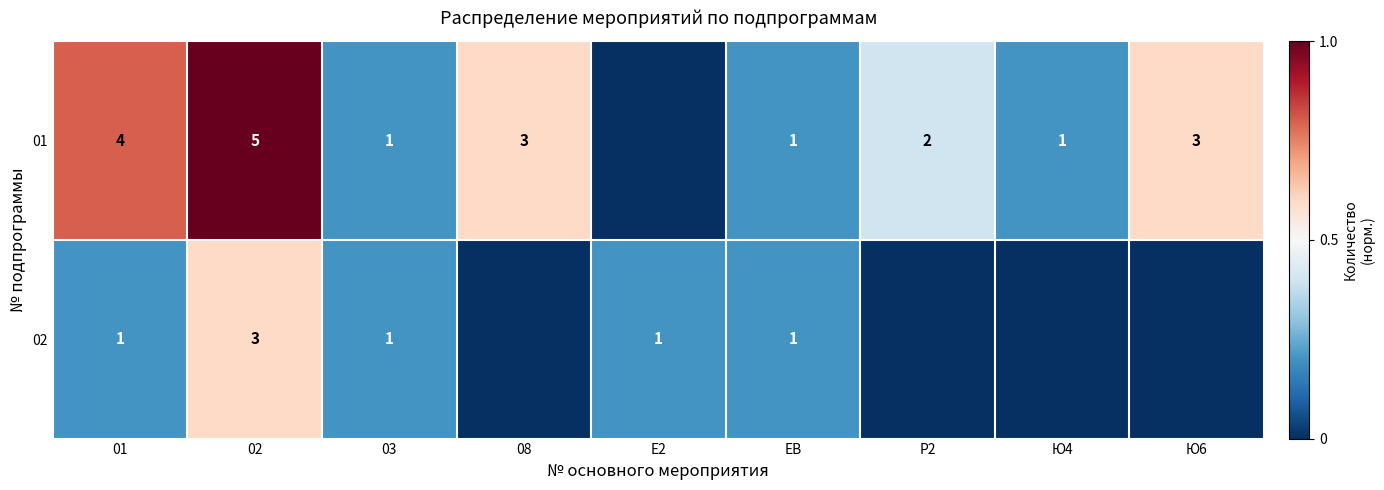

Is the value of 02 at 03 greater than the value of 01 at 08?

No